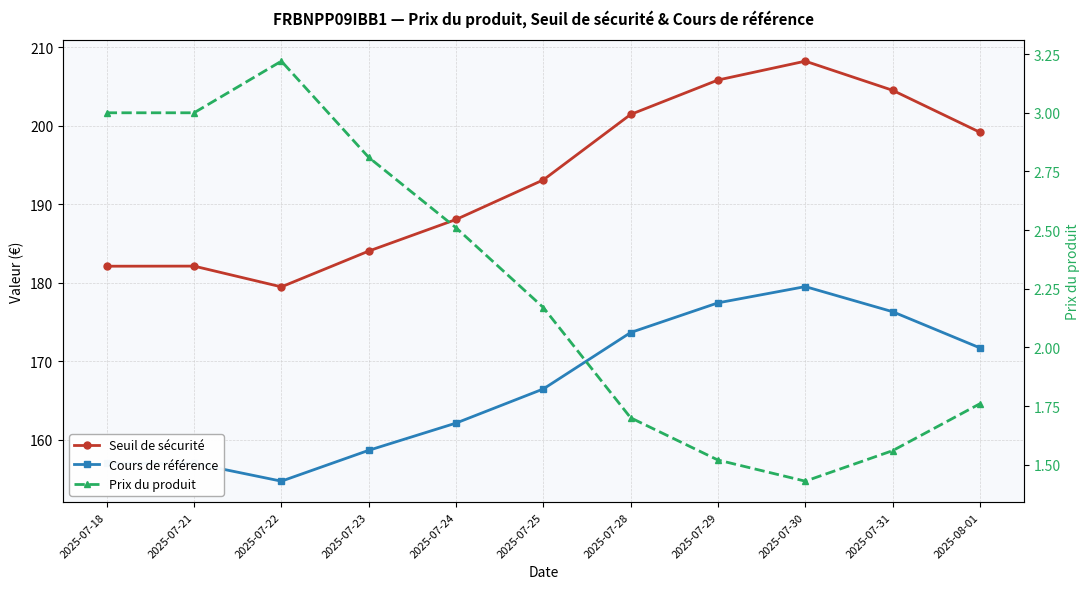

At which label is Cours de référence closest to 167?

2025-07-25